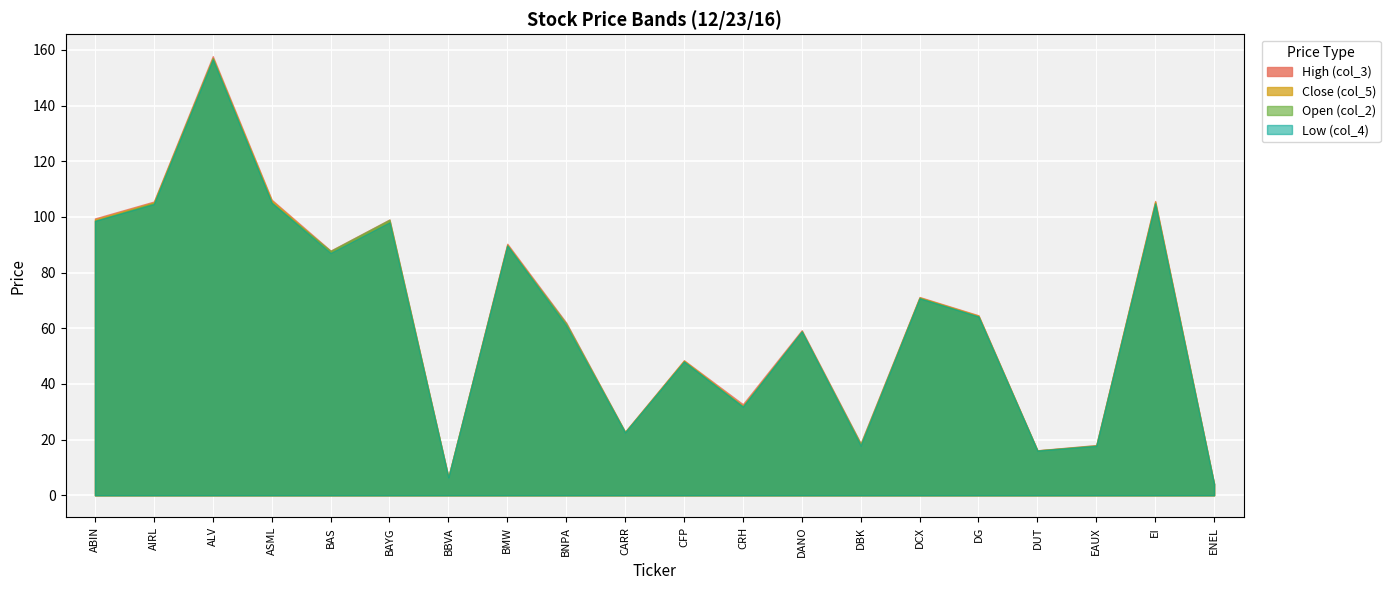

What is the sum of all Low (col_4) values?

1263.5